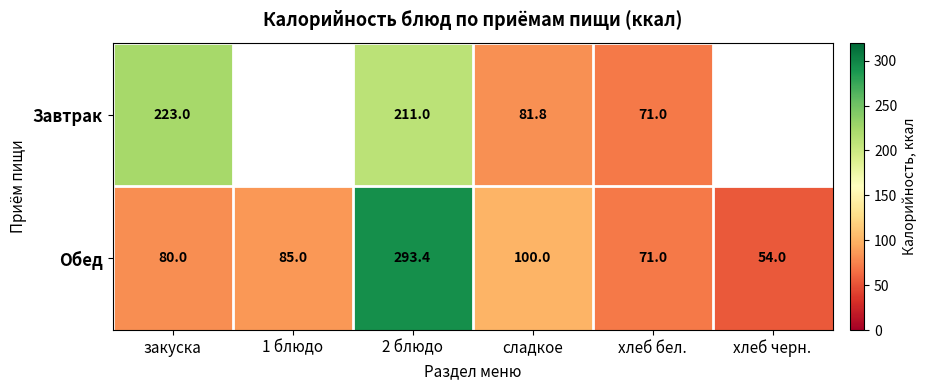

What value does the Обед series have at закуска?

80.0